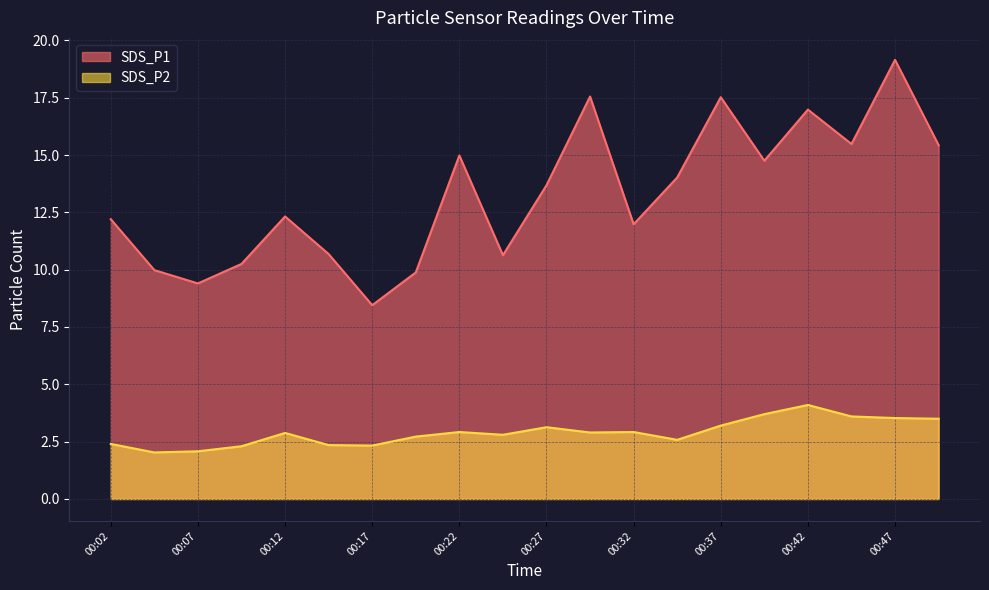

Does the chart display data point markers on the line(s)?

No